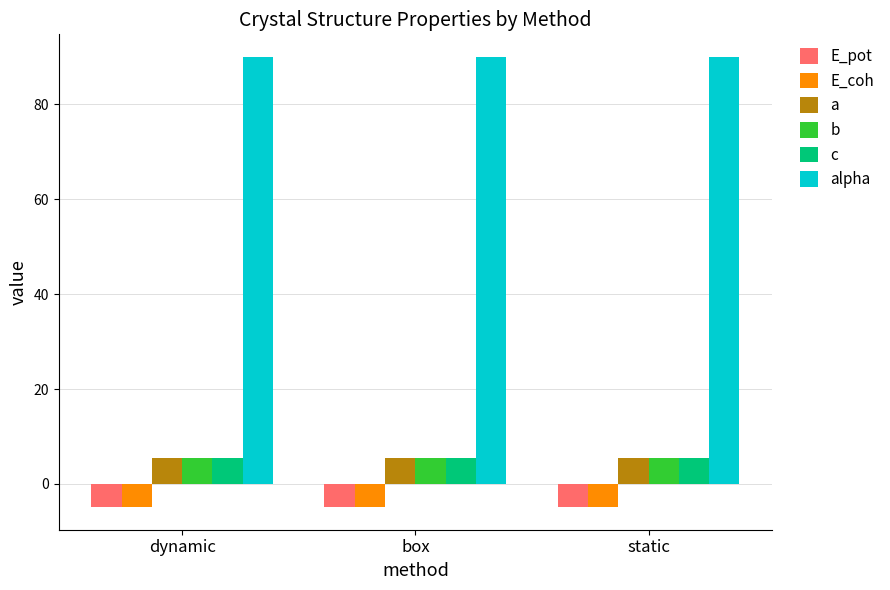

True or false: c has a value of 9.6 at static.

False